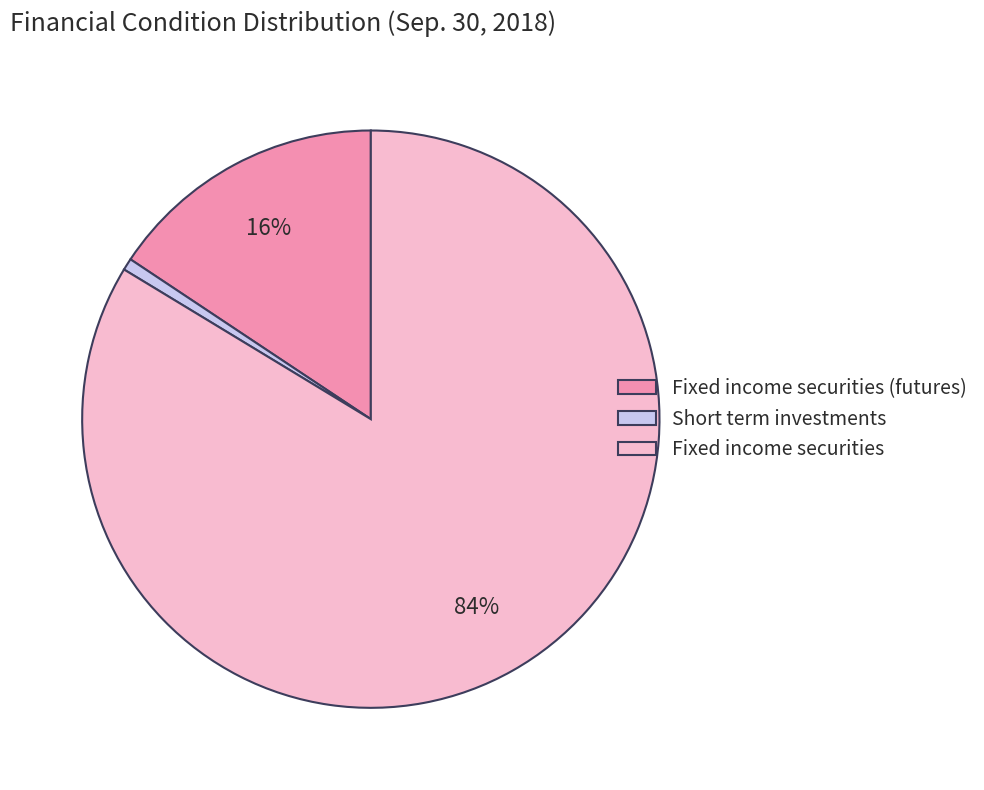

What percentage is the Short term investments slice, to the nearest percent?

1%